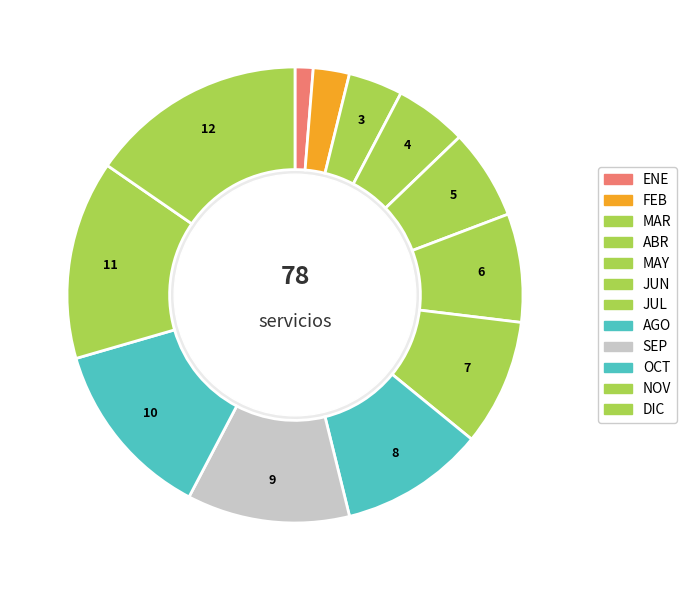

How many slices are in this pie chart?

12